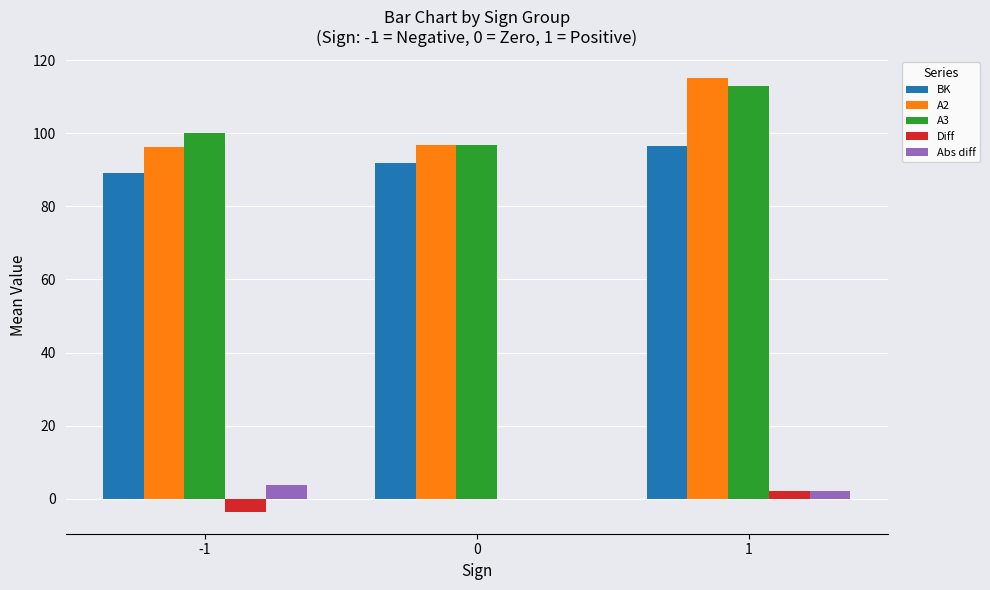

What is the greatest value displayed?

115.0